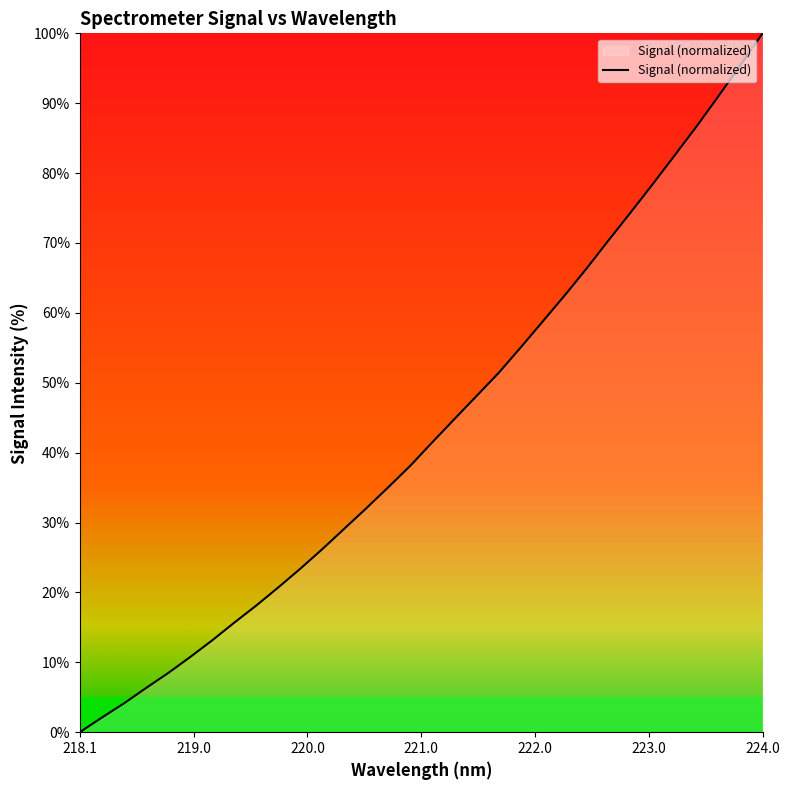

What is the greatest value displayed?

100.0